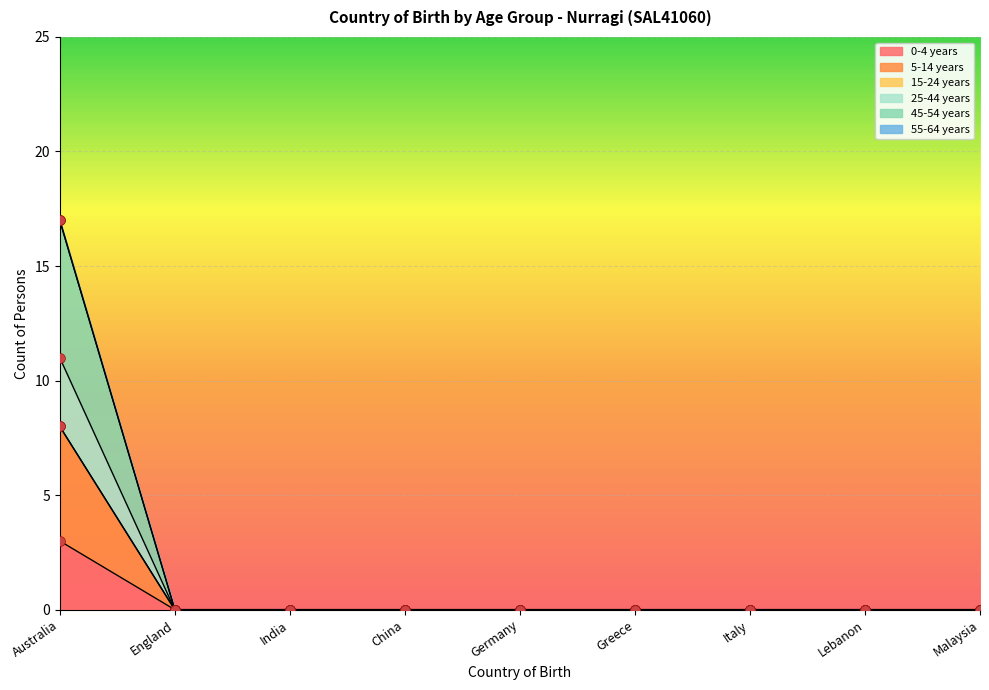

Which series reaches the minimum Y coordinate?

0-4 years